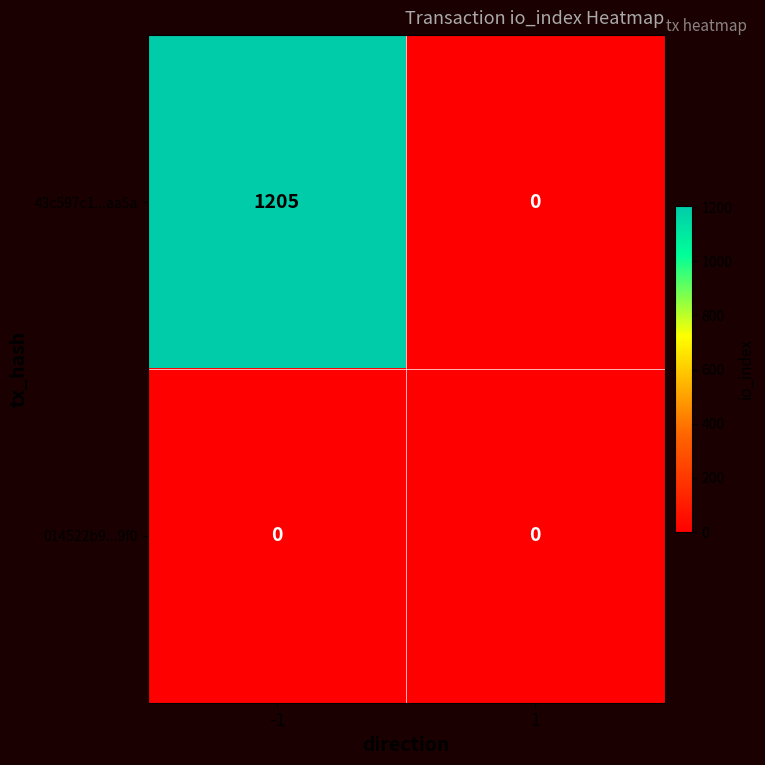

What is the greatest value displayed?

1205